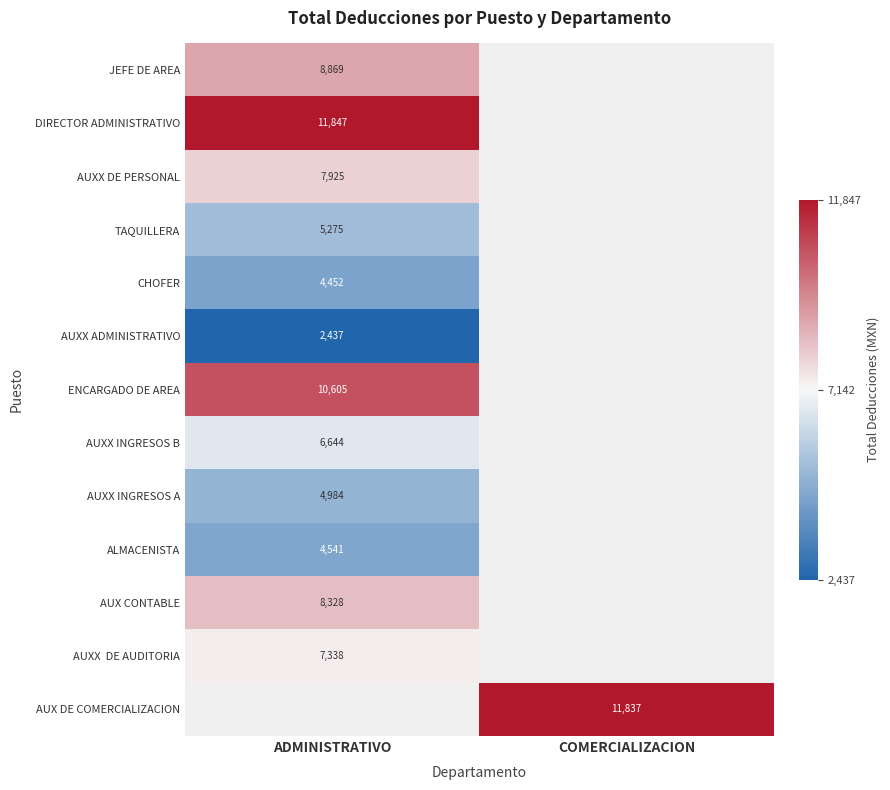

List the labels in order of AUXX INGRESOS A value, largest first.

ADMINISTRATIVO, COMERCIALIZACION